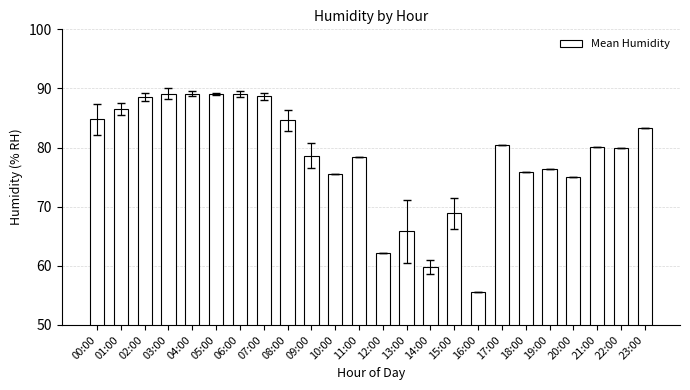

Where does the data first go above 80?

00:00